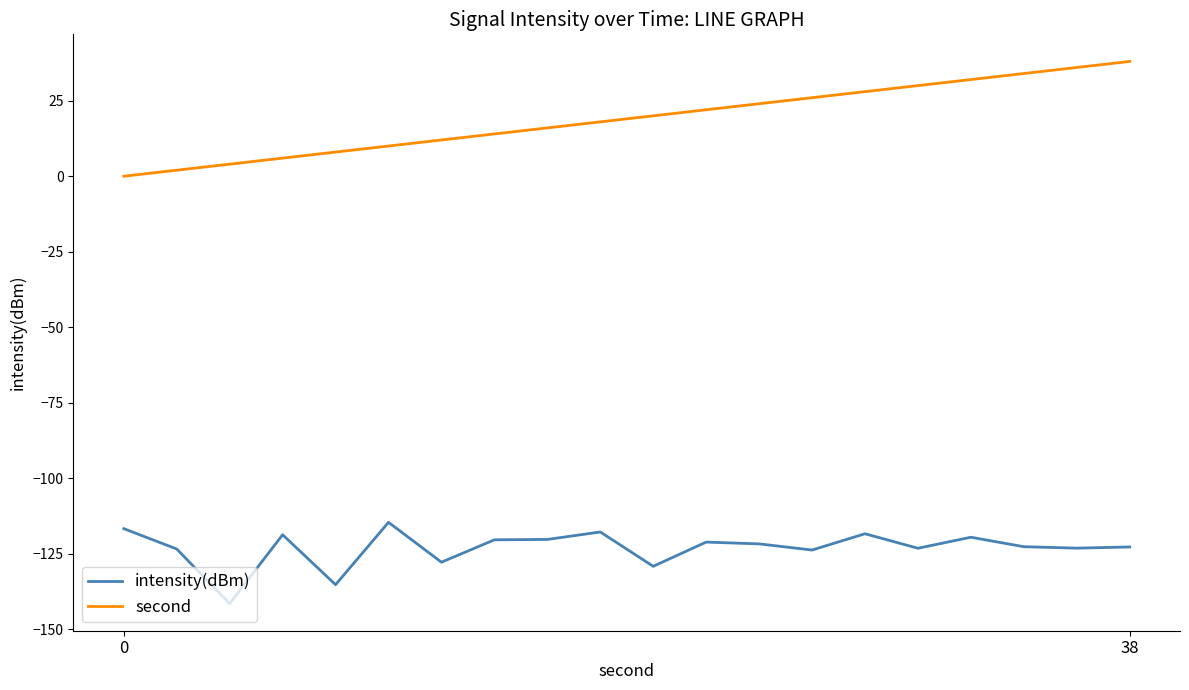

What is the minimum value for intensity(dBm)?

-141.5